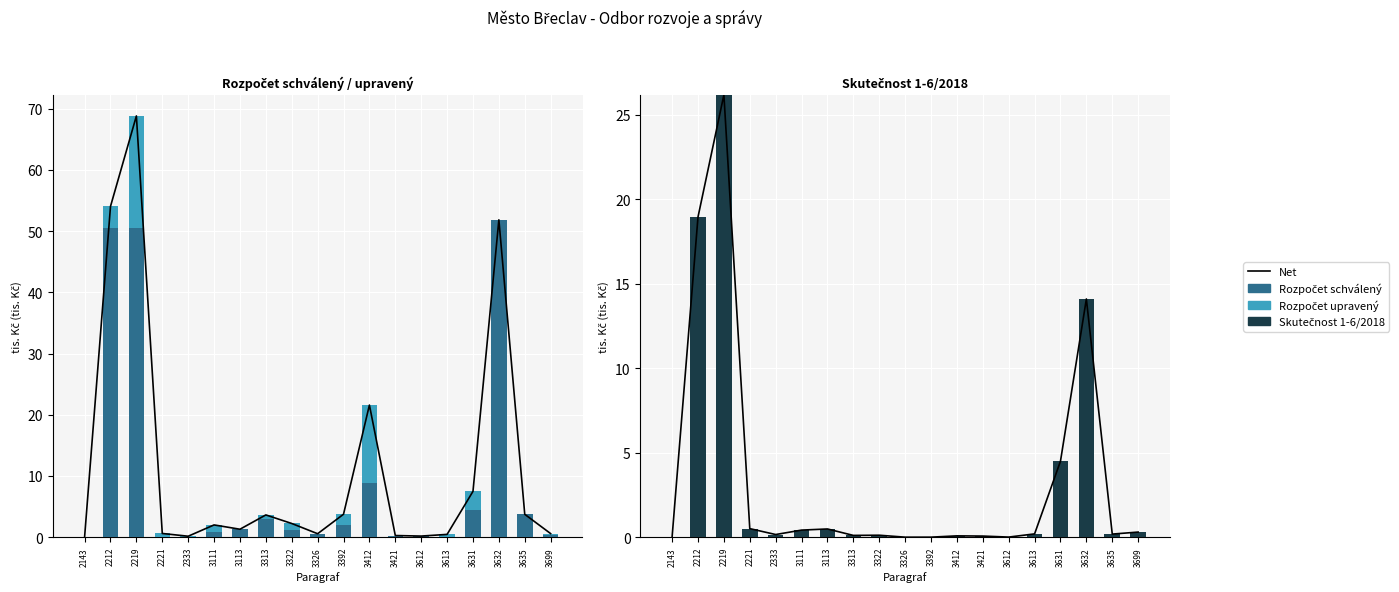

What is the value of the Rozpočet schválený bar at the 6th from the left?

0.8